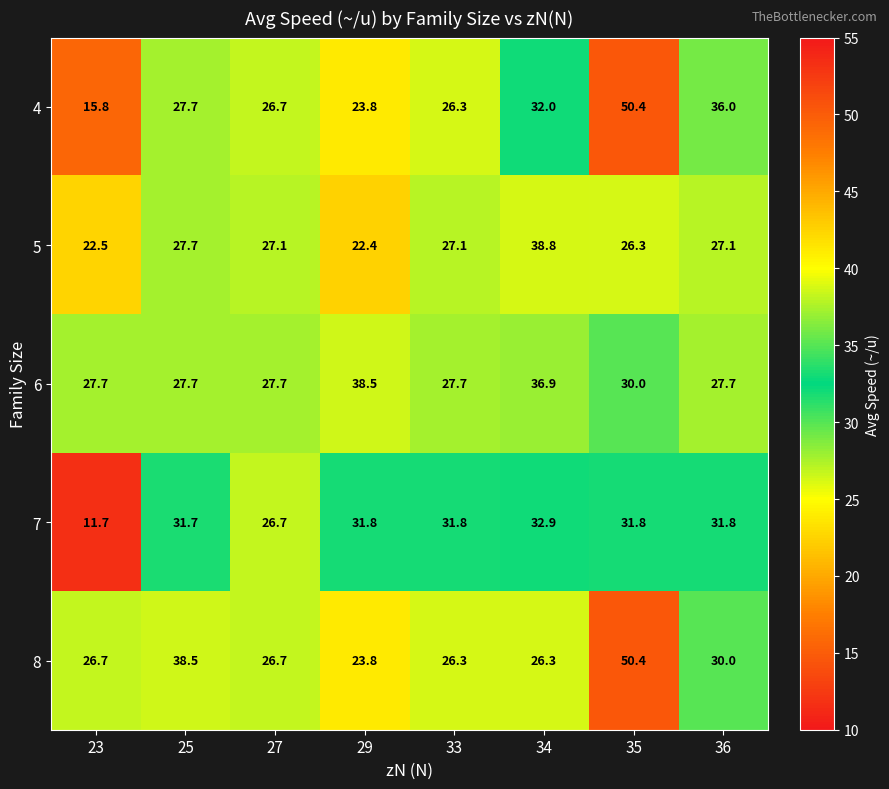

At which label is 4 closest to 33?

34